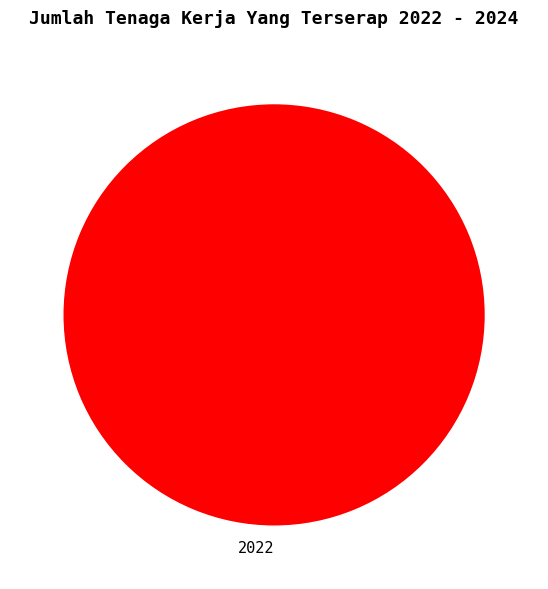

The 2022 slice represents 100% of the pie. True or false?

True